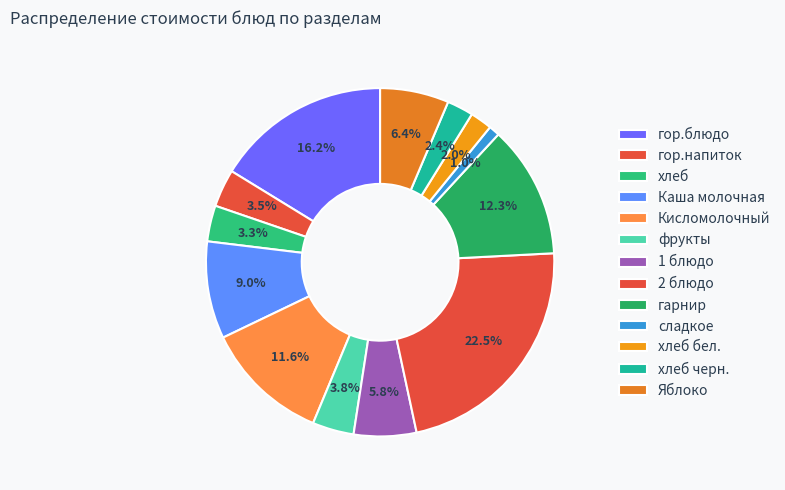

Count the number of slices in the pie.

13